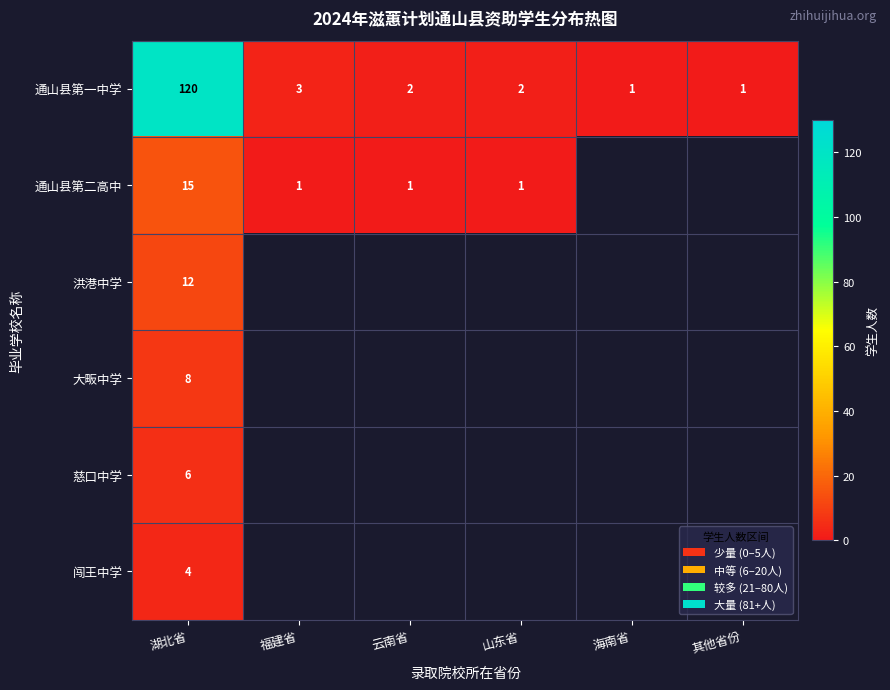

What is the difference between the highest and lowest values at 湖北省?

116